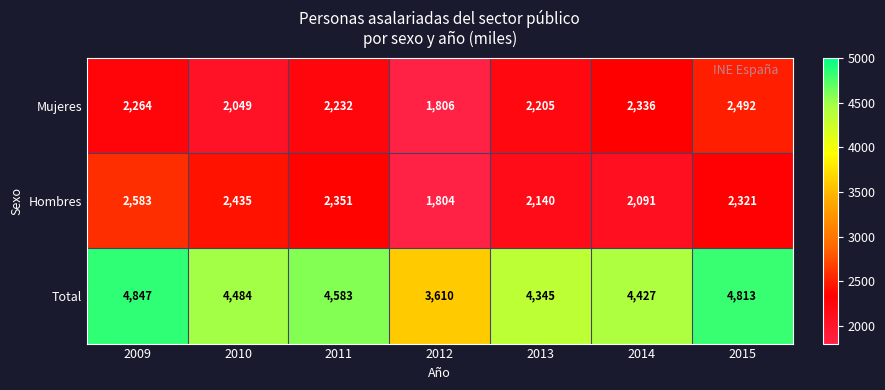

What is the total value across all series at 2010?

8968